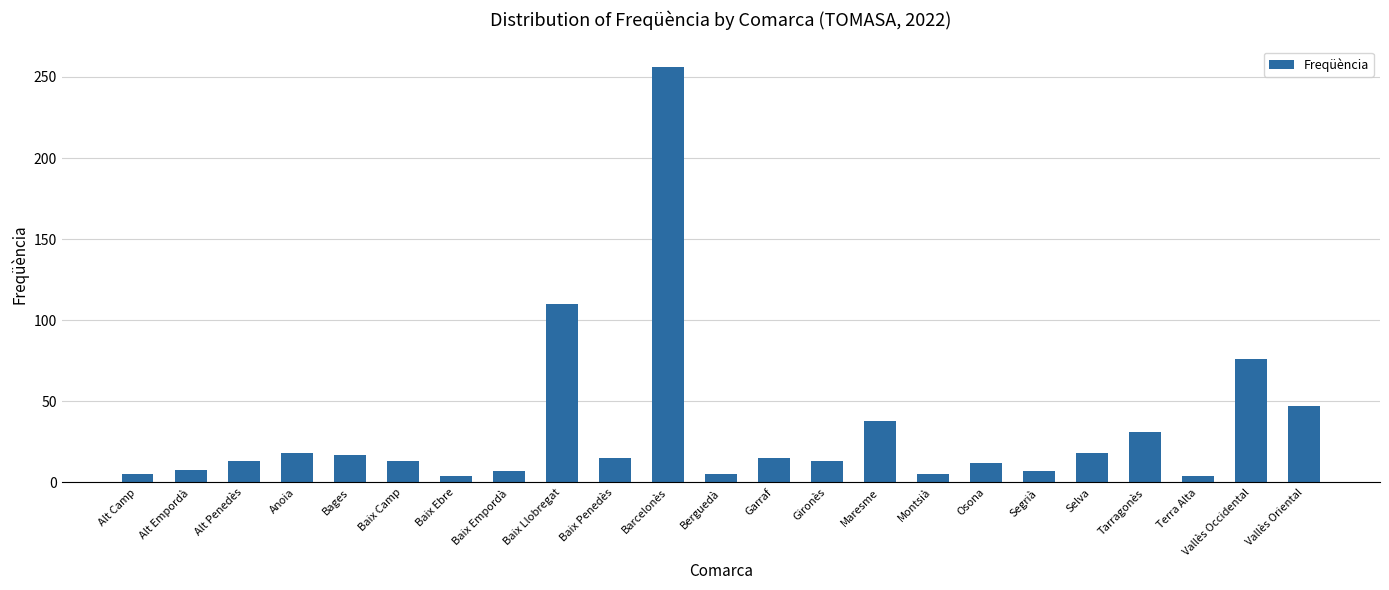

What is the value of the 19th bar from the left?

18